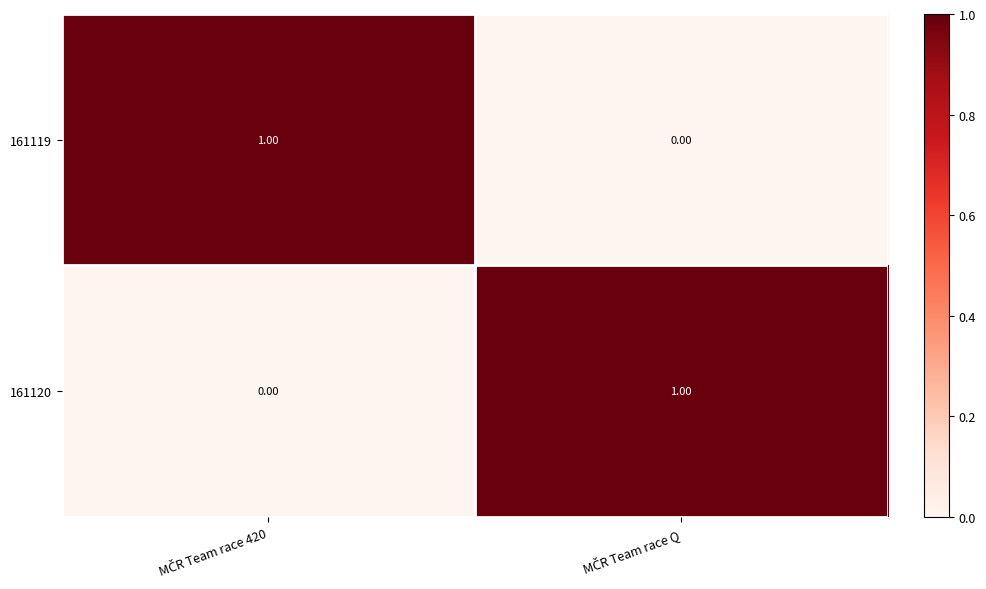

How many distinct data groups are displayed?

2